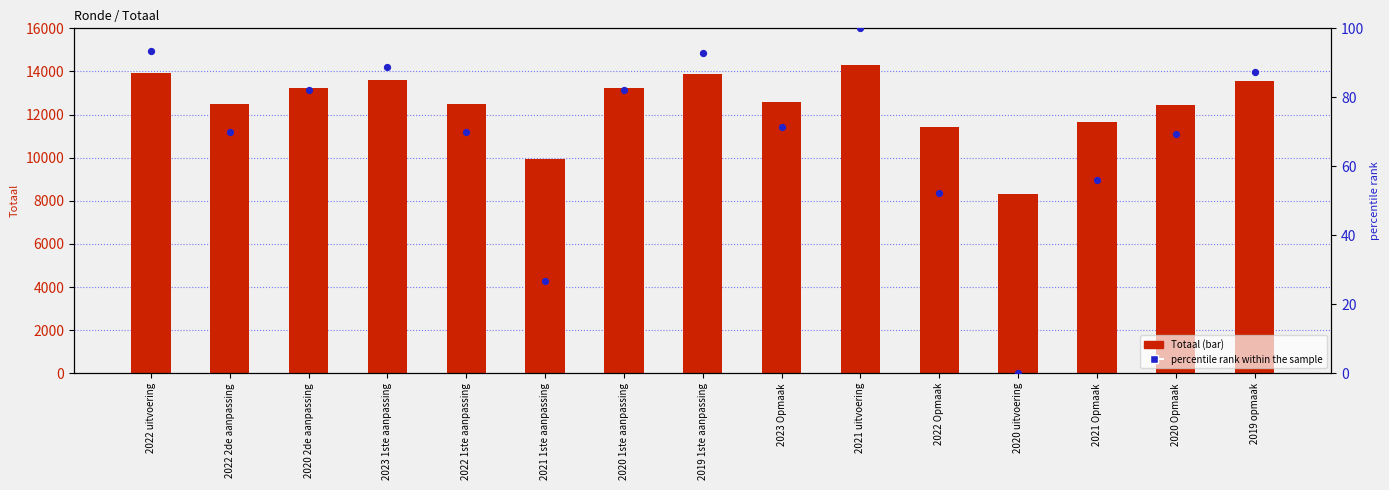

At which category is the sum across all series the highest?

2021 uitvoering